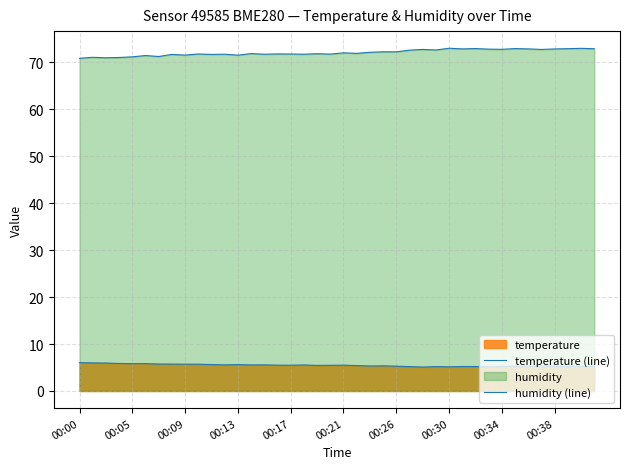

True or false: temperature (line) and humidity (line) intersect in this chart.

False